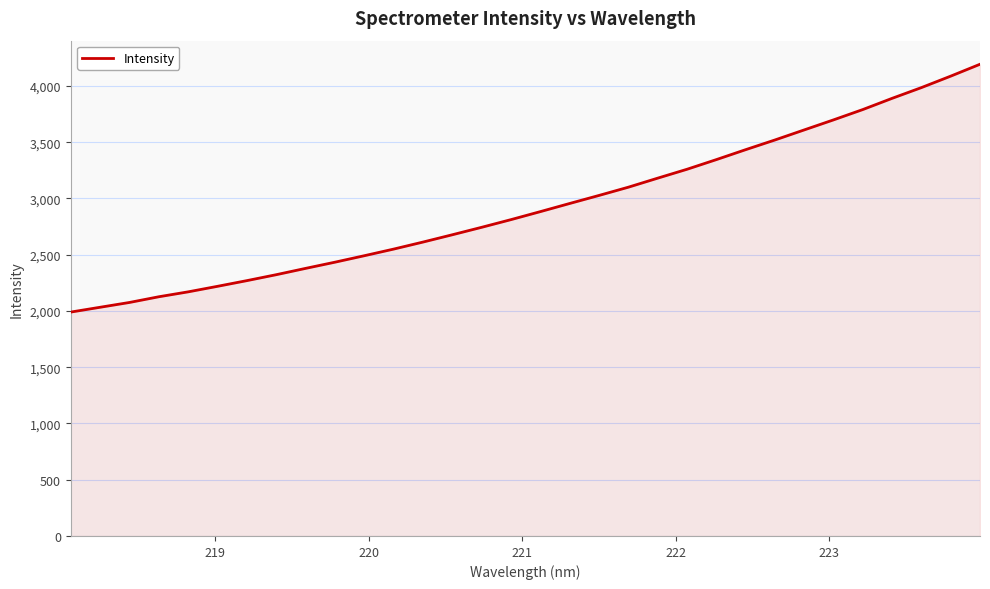

What is the smallest value displayed?

1990.2